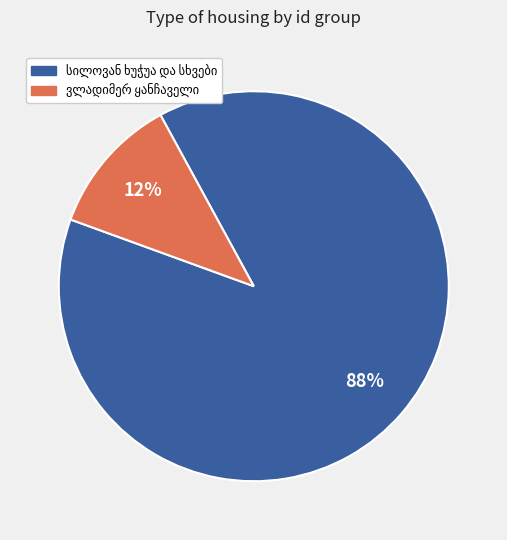

To the nearest percent, what is the average slice percentage?

50%